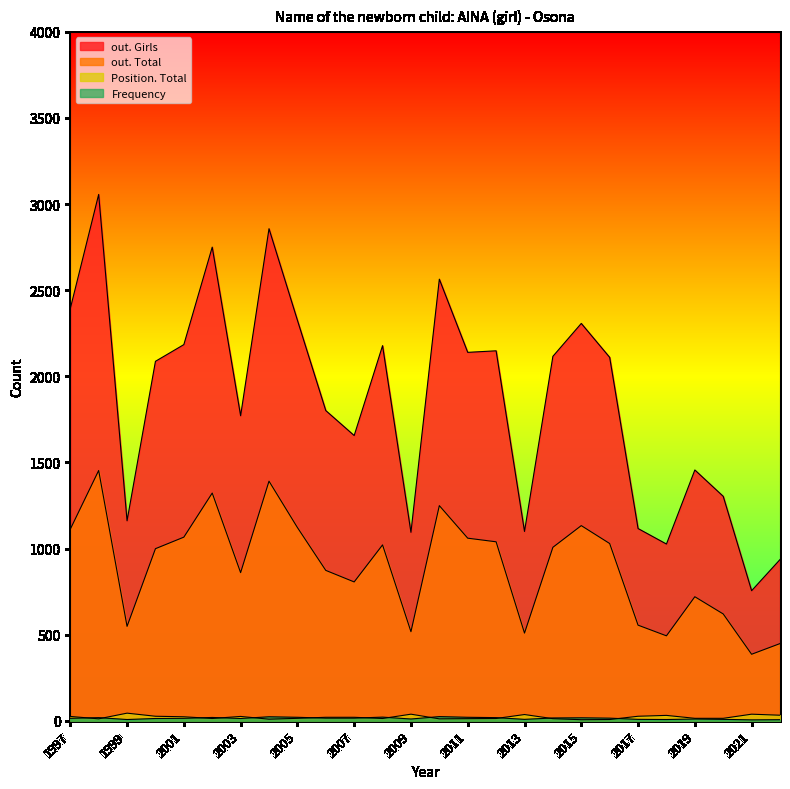

Which series changed the most between 2017 and 2011?

out. Girls